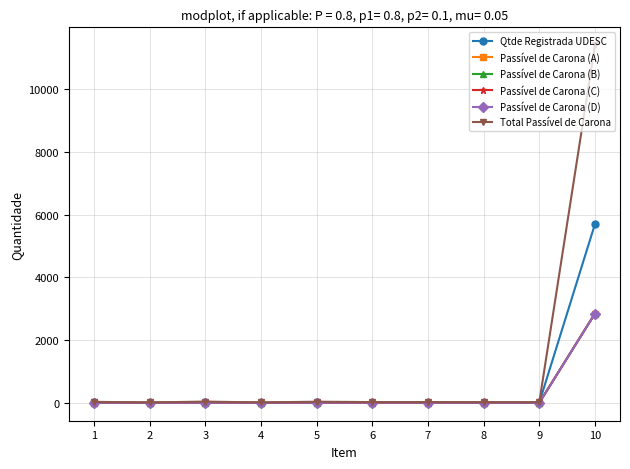

Does the chart have visible grid lines?

Yes